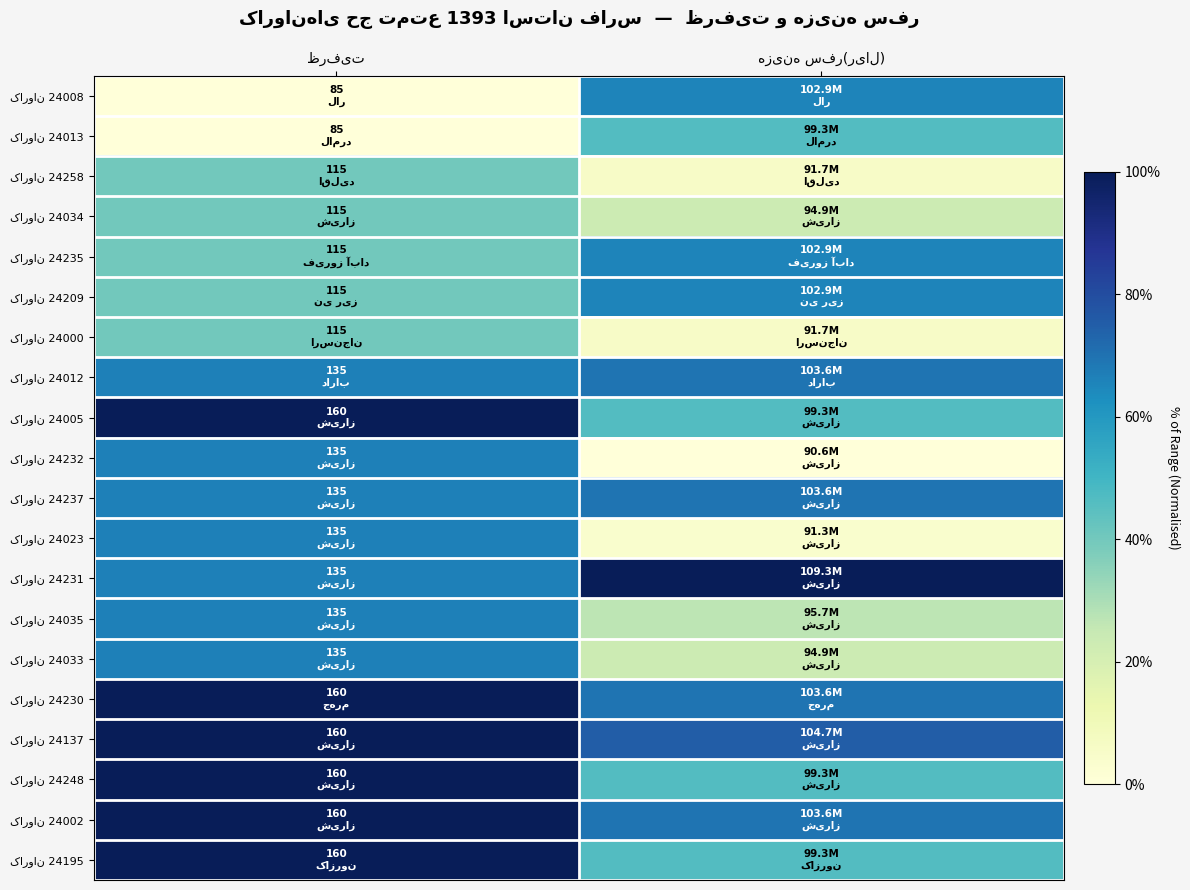

List the series in order of their peak value, lowest first.

کاروان 24258, کاروان 24034, کاروان 24000, کاروان 24013, کاروان 24008, کاروان 24235, کاروان 24209, کاروان 24232, کاروان 24023, کاروان 24035, کاروان 24033, کاروان 24012, کاروان 24237, کاروان 24005, کاروان 24230, کاروان 24137, کاروان 24248, کاروان 24002, کاروان 24195, کاروان 24231